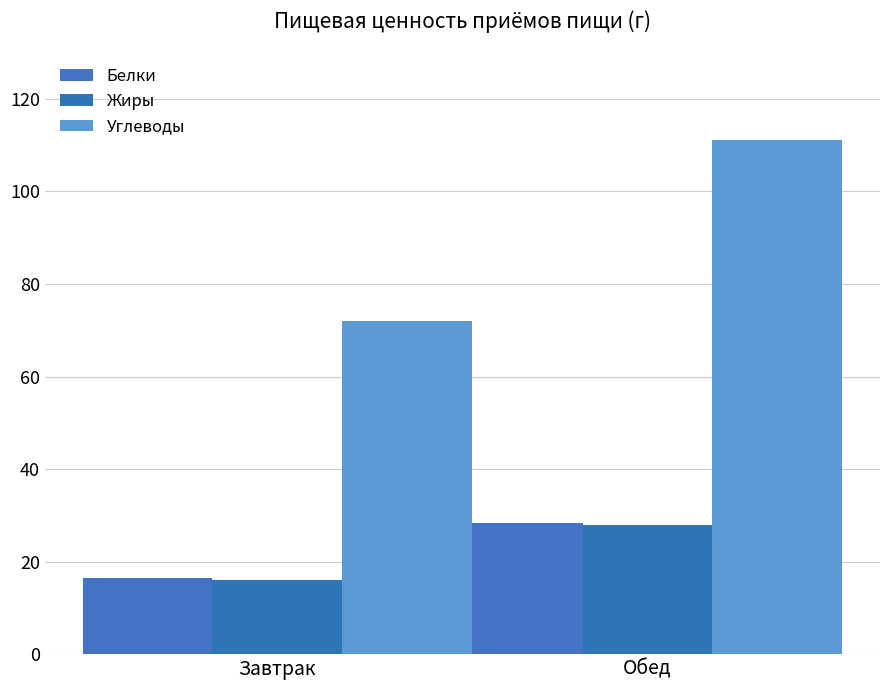

How many data points in Жиры are less than 27?

1